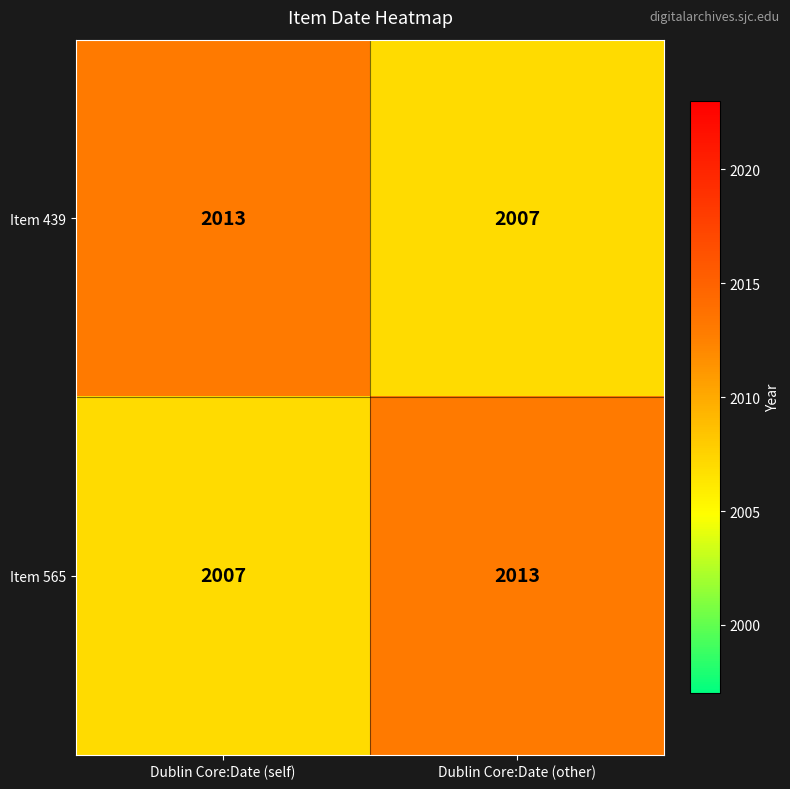

At which label is Item 565 closest to 2010?

Dublin Core:Date (self)